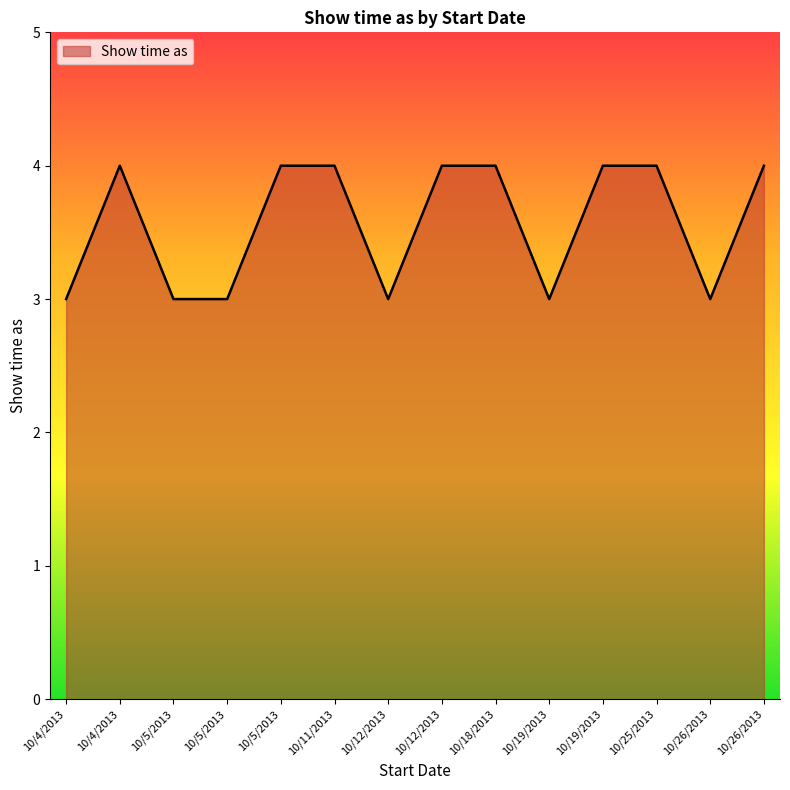

What is the difference between the second highest and minimum values?

1